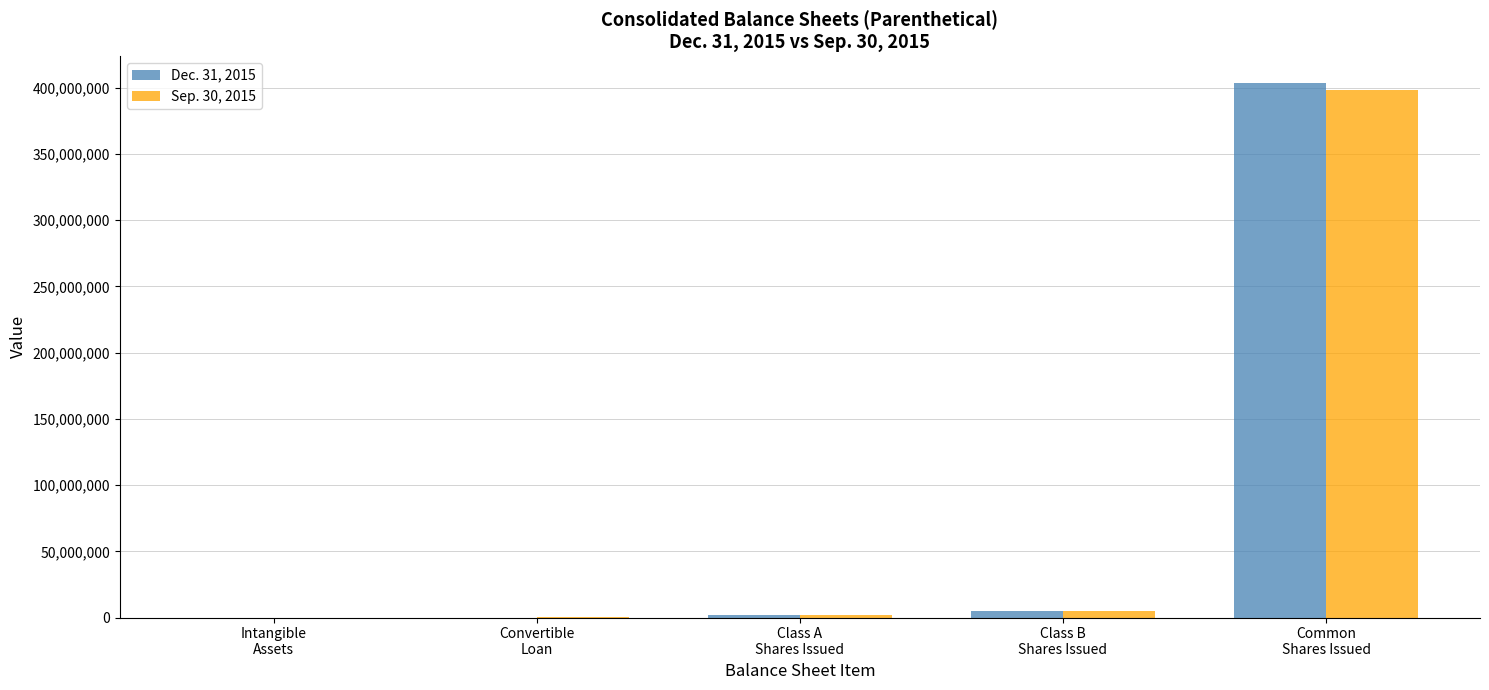

The value of Dec. 31, 2015 at Class B
Shares Issued is 5000000. True or false?

True